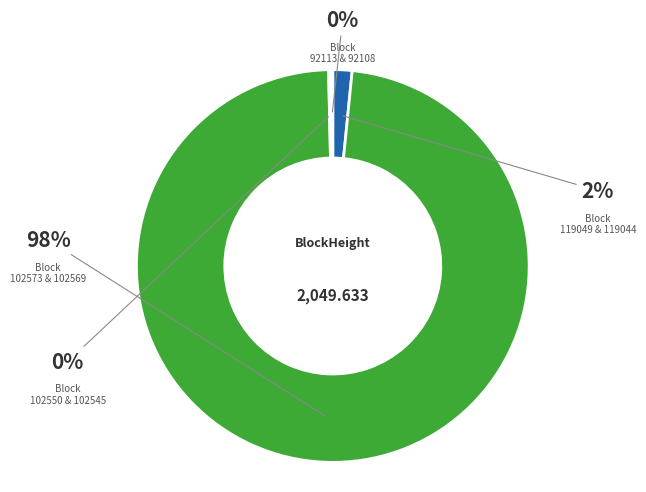

To the nearest percent, what is the difference between the largest and smallest slice percentages?

98%